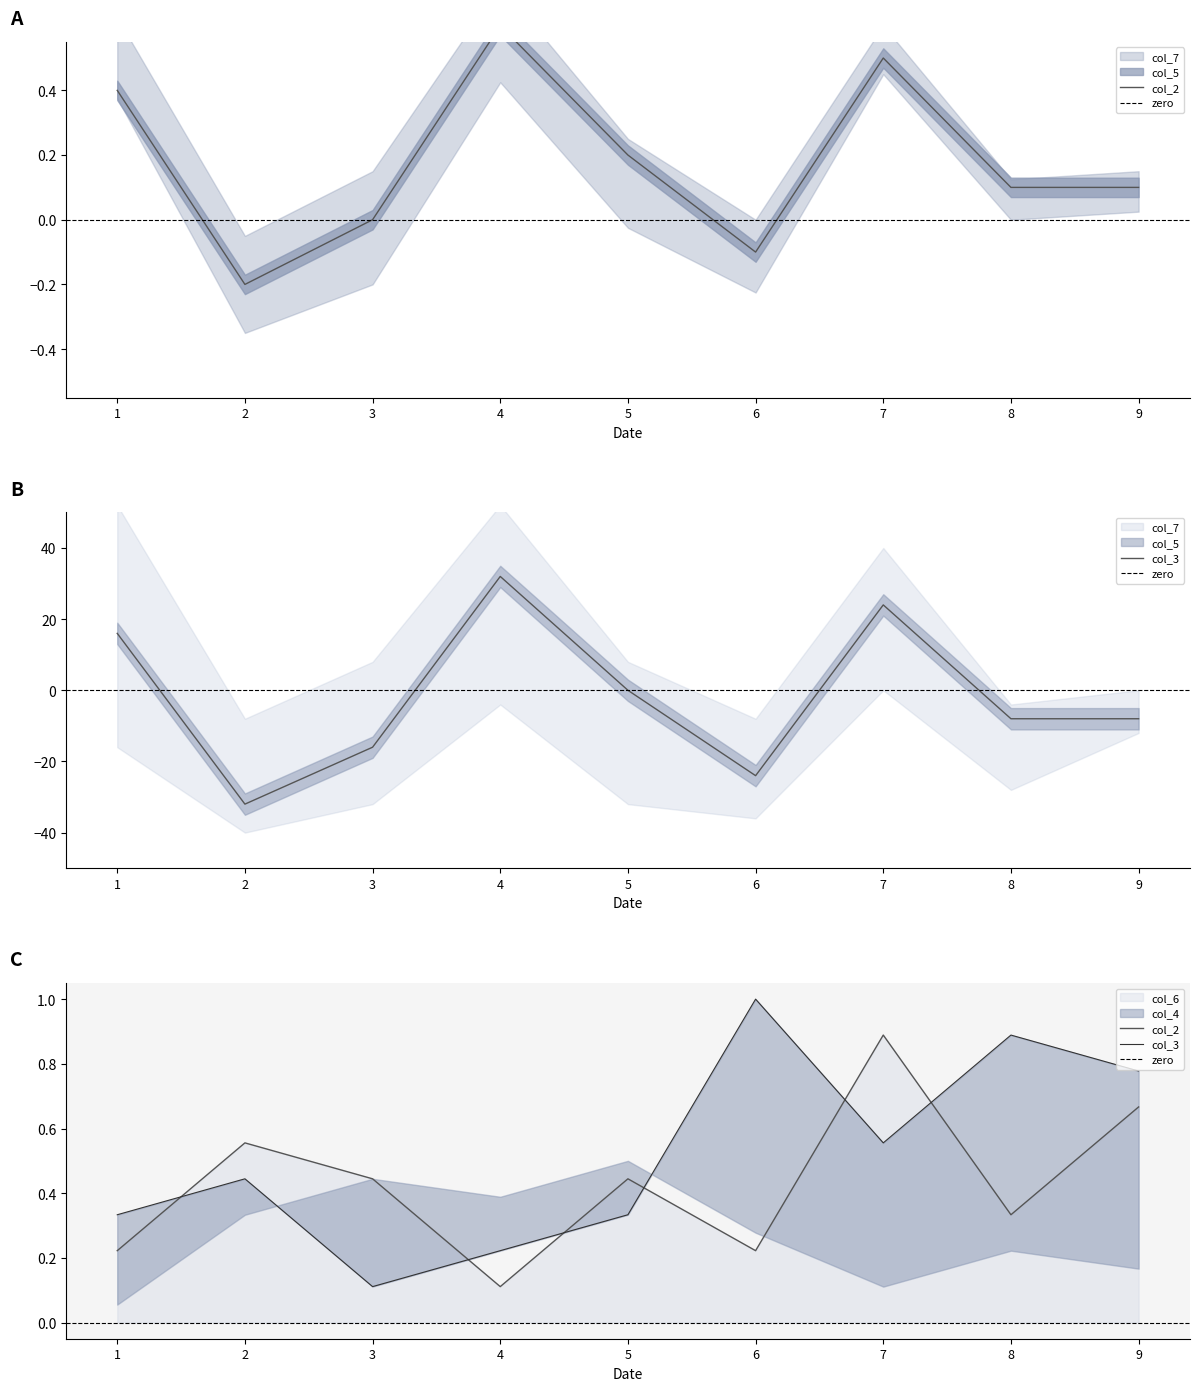

At which label is col_4 closest to 0?

3